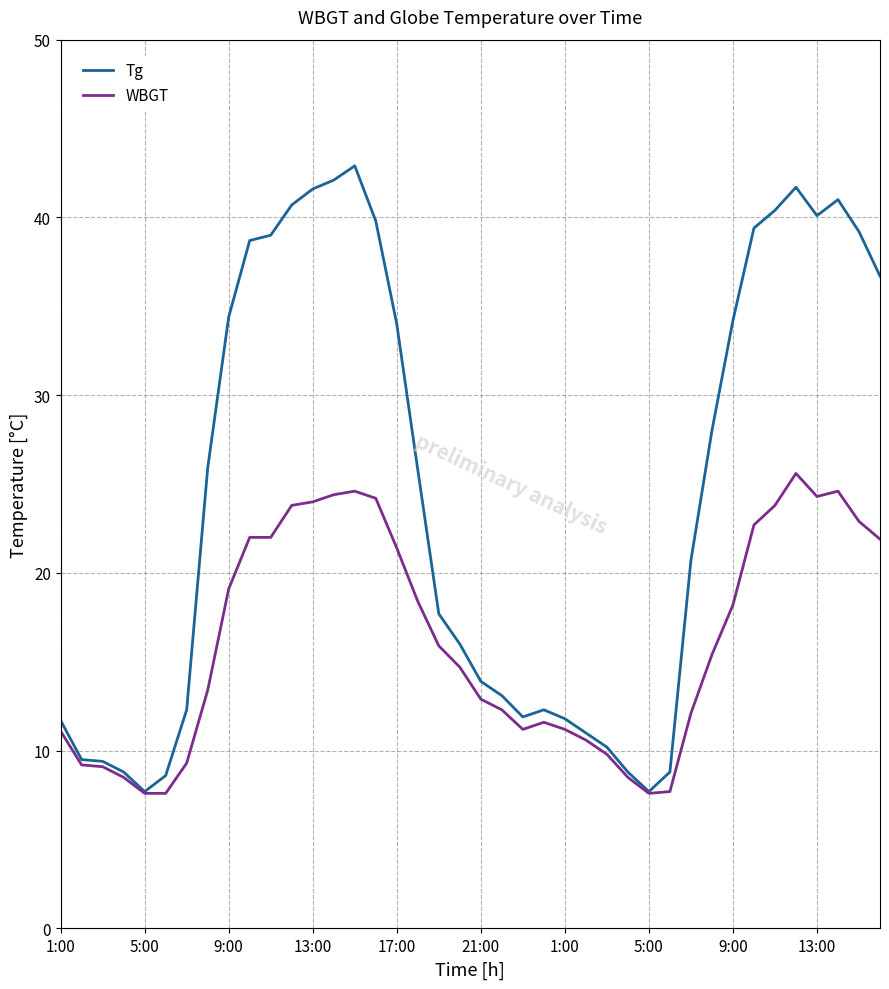

Which series has the largest range (max minus min)?

Tg